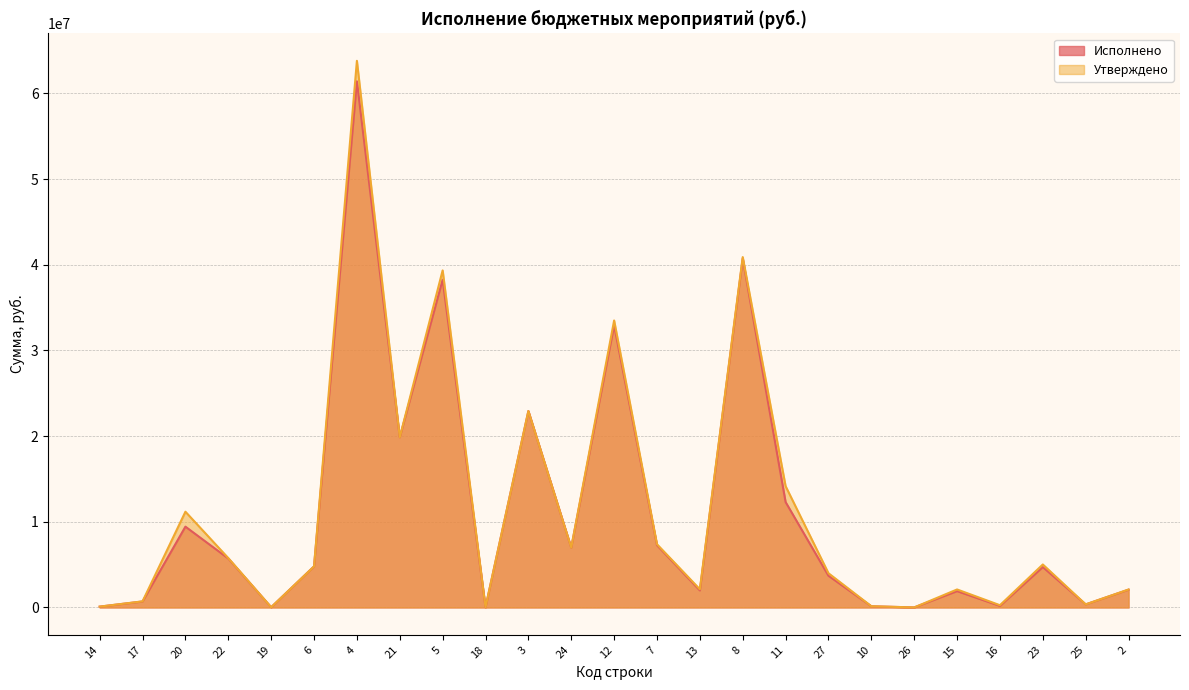

The value of Исполнено at 8 is 69038577.7. True or false?

False